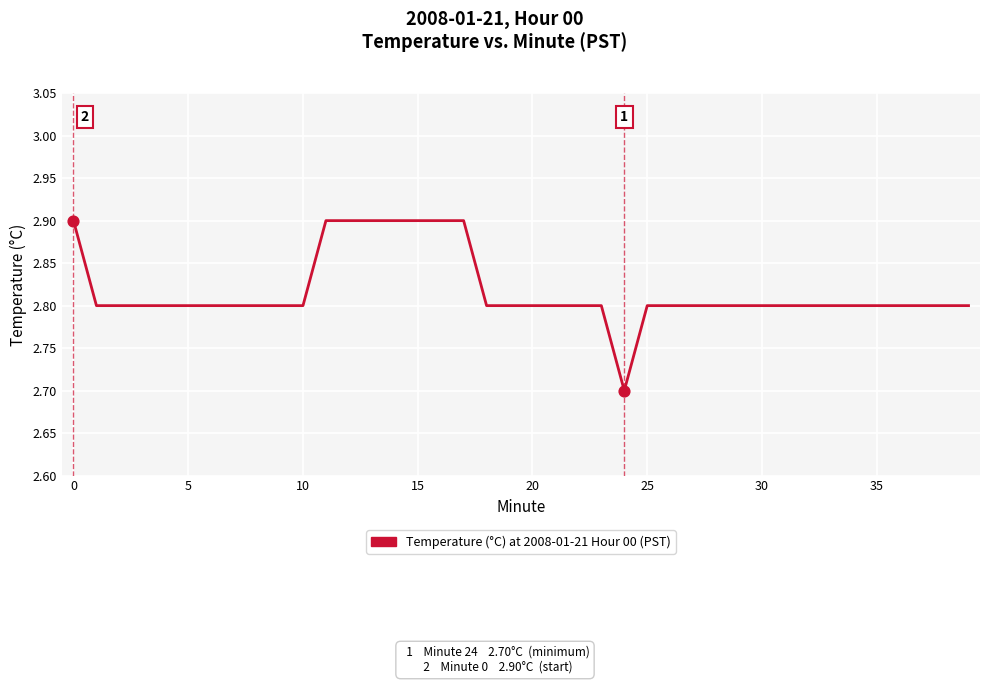

What is the minimum value shown in the chart?

2.7